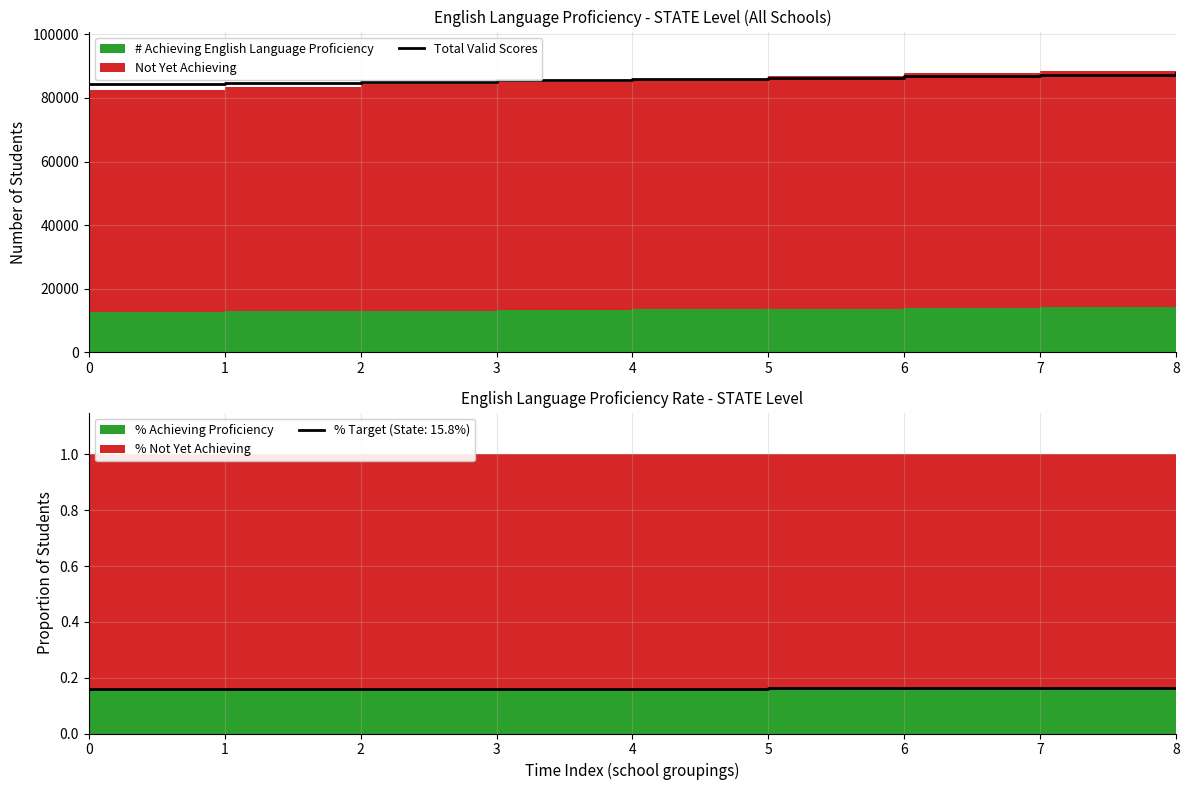

The value of Total Valid Scores at 1 is 84684.6. True or false?

True